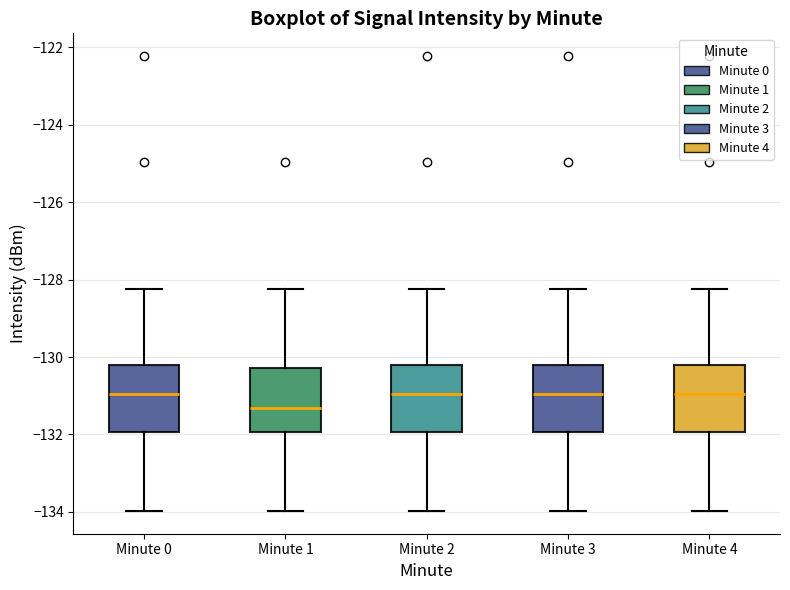

Reading left to right, read every box against the y-axis: the position of its median line, the range the box covers, and the ends of its whiskers. The values are not printed on the chart, so give them approximately, as read against the axis.

Minute 0: median -131.0, box -132.0 to -130.2, whiskers -134.0 to -128.2
Minute 1: median -131.4, box -132.0 to -130.2, whiskers -134.0 to -128.2
Minute 2: median -131.0, box -132.0 to -130.2, whiskers -134.0 to -128.2
Minute 3: median -131.0, box -132.0 to -130.2, whiskers -134.0 to -128.2
Minute 4: median -131.0, box -132.0 to -130.2, whiskers -134.0 to -128.2